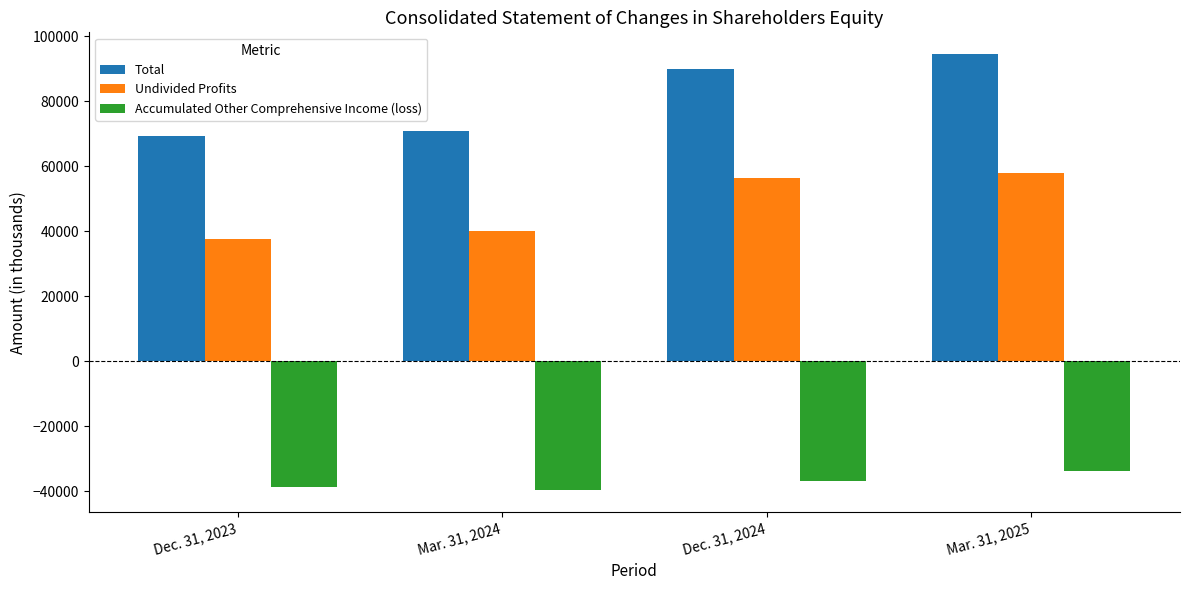

What is the label of the 2nd bar from the right?

Dec. 31, 2024